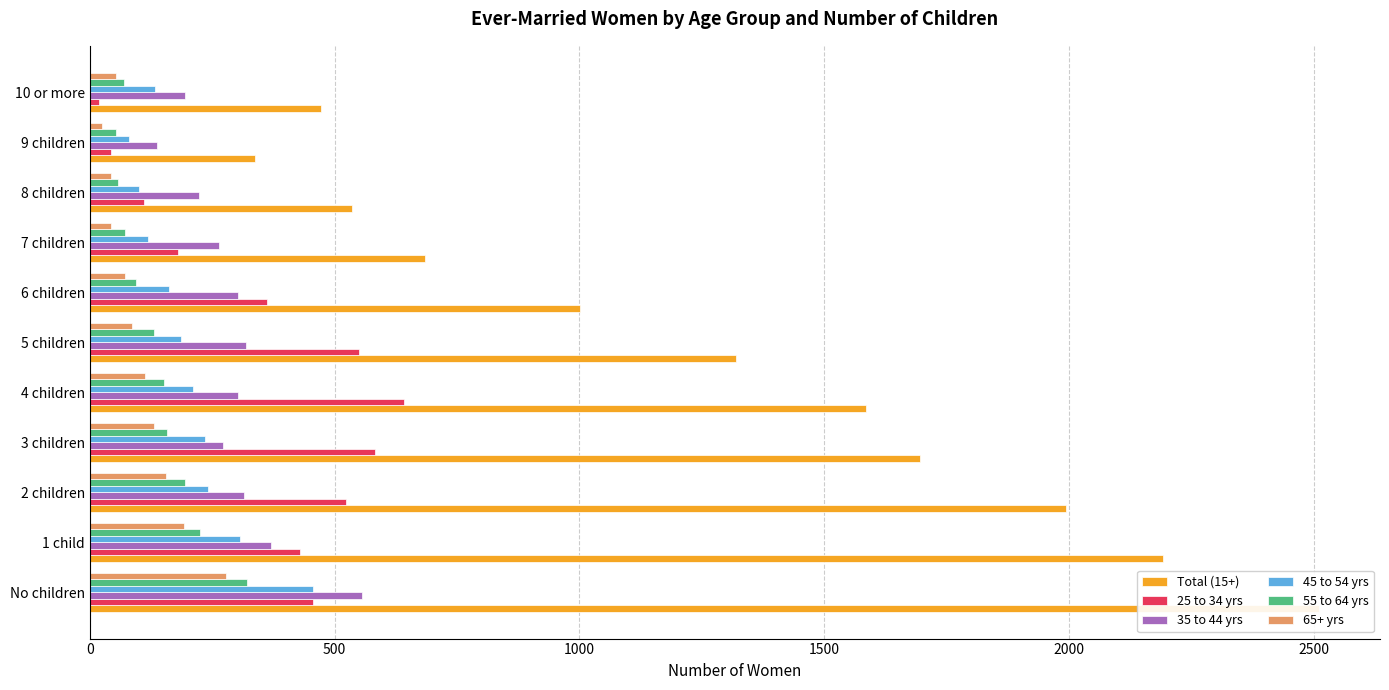

Rank the series by their maximum value, from lowest to highest.

65+ yrs, 55 to 64 yrs, 45 to 54 yrs, 35 to 44 yrs, 25 to 34 yrs, Total (15+)